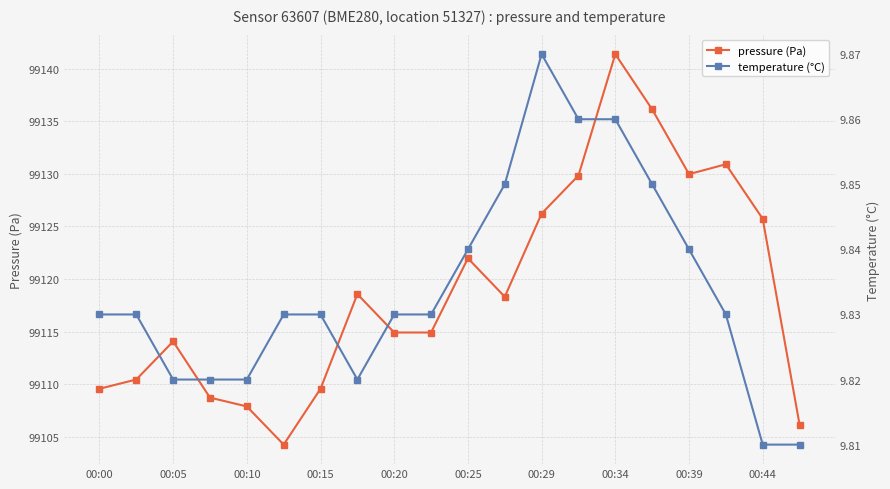

True or false: pressure (Pa) and temperature (°C) intersect in this chart.

False